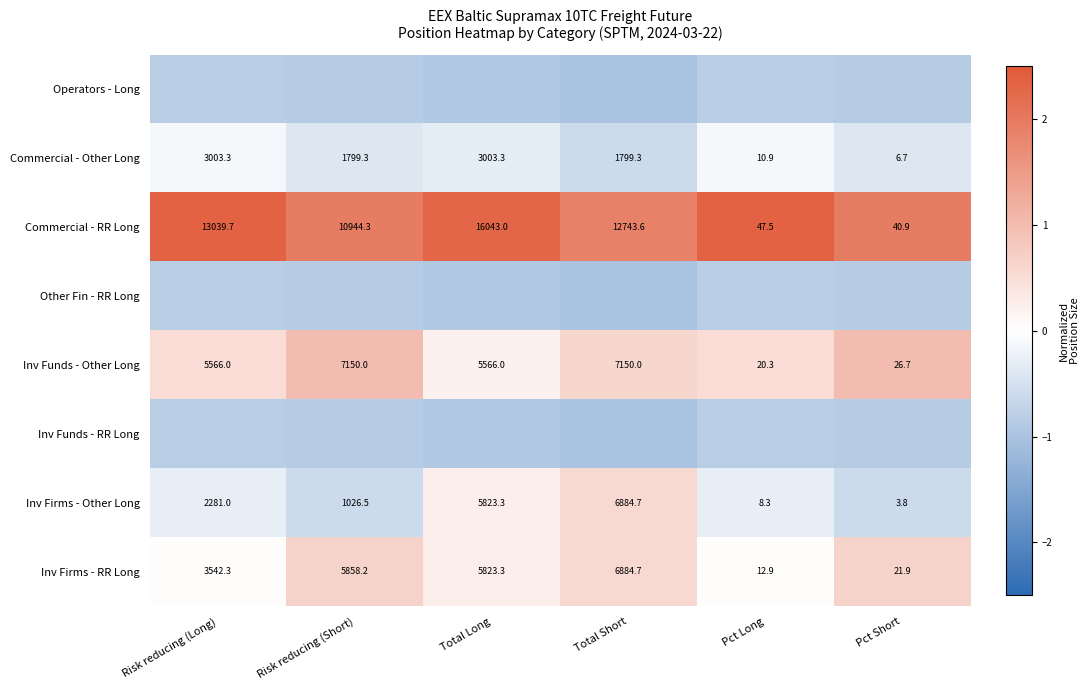

Which category has the highest value in the Inv Firms - RR Long series?

Total Short